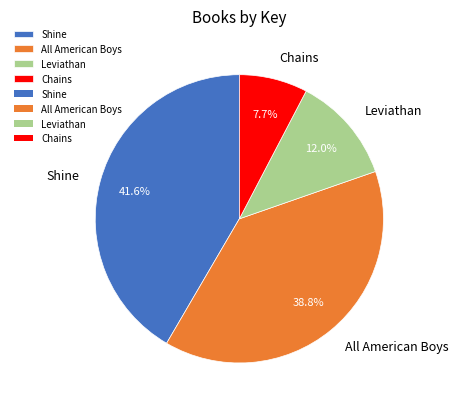

Between Leviathan and Shine, which is larger?

Shine